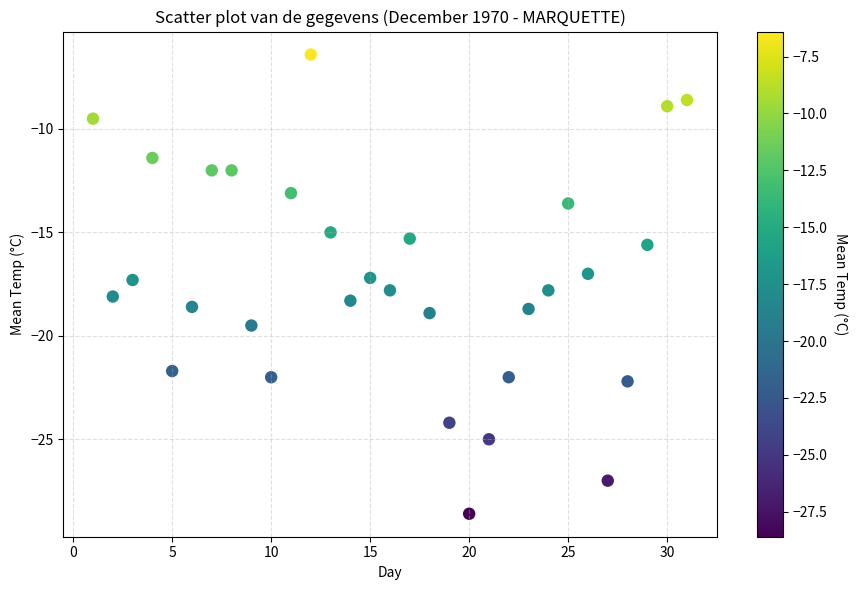

What is the range of Y values (max minus min)?

22.2